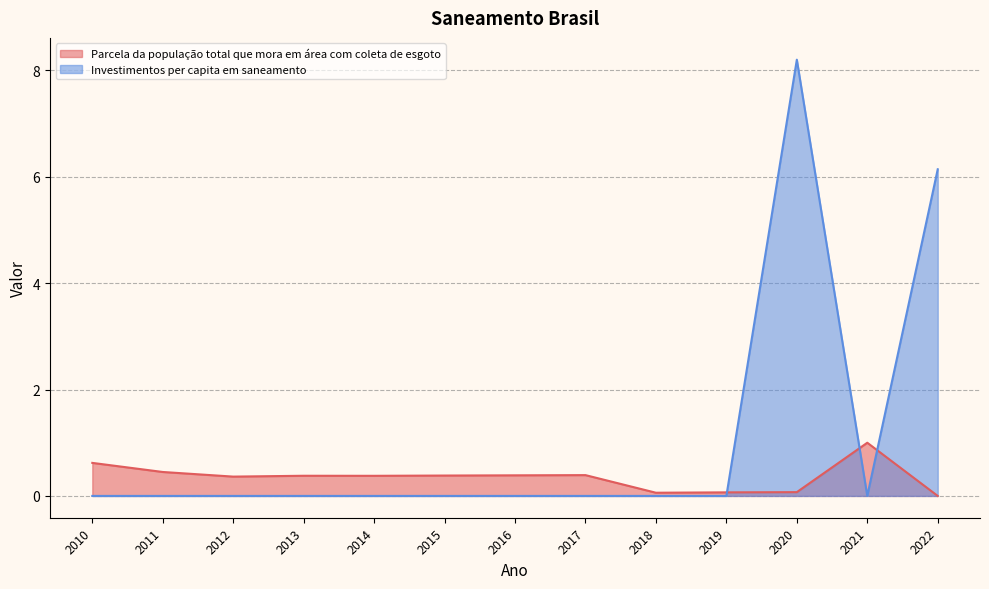

Which series has the largest total across all categories?

Investimentos per capita em saneamento